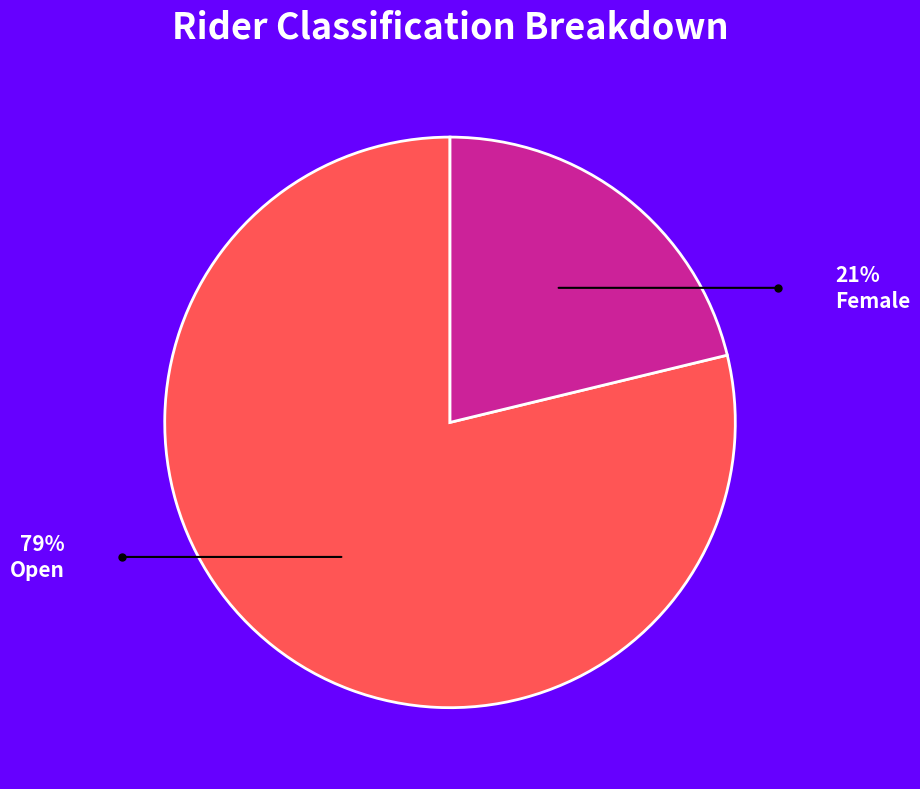

Does Open account for over 50% of the chart?

Yes